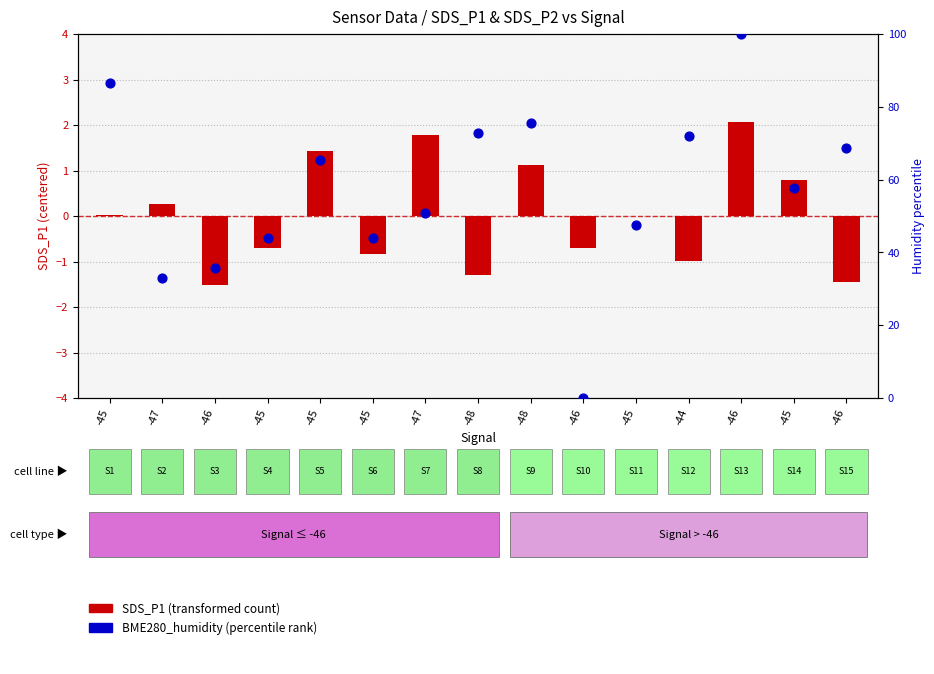

Which series contains the highest Y value?

BME280_humidity (percentile)